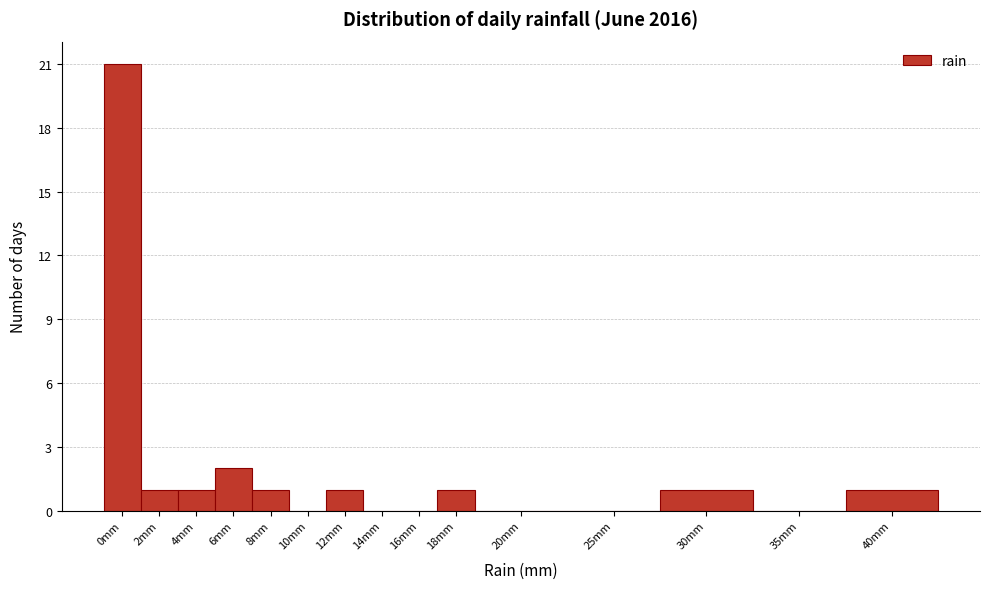

Reading right to left, transcribe all the data shown in this chart.

40mm=1	35mm=0	30mm=1	25mm=0	20mm=0	18mm=1	16mm=0	14mm=0	12mm=1	10mm=0	8mm=1	6mm=2	4mm=1	2mm=1	0mm=21